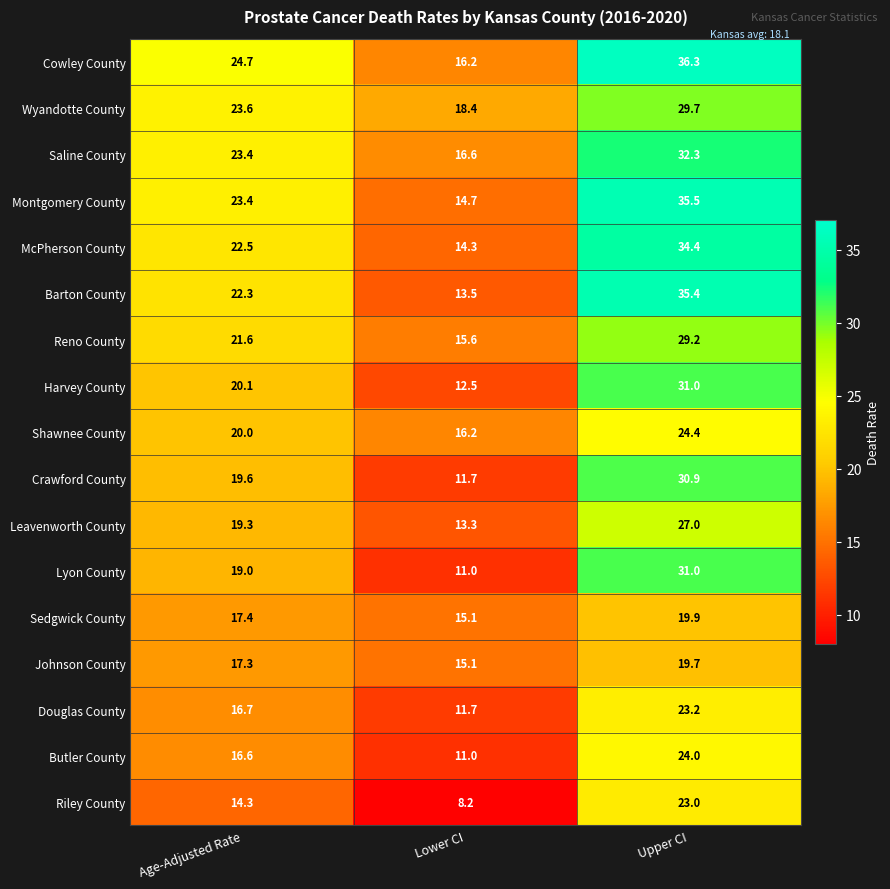

What is the sum of the Douglas County values at Lower CI and Age-Adjusted Rate?

28.4